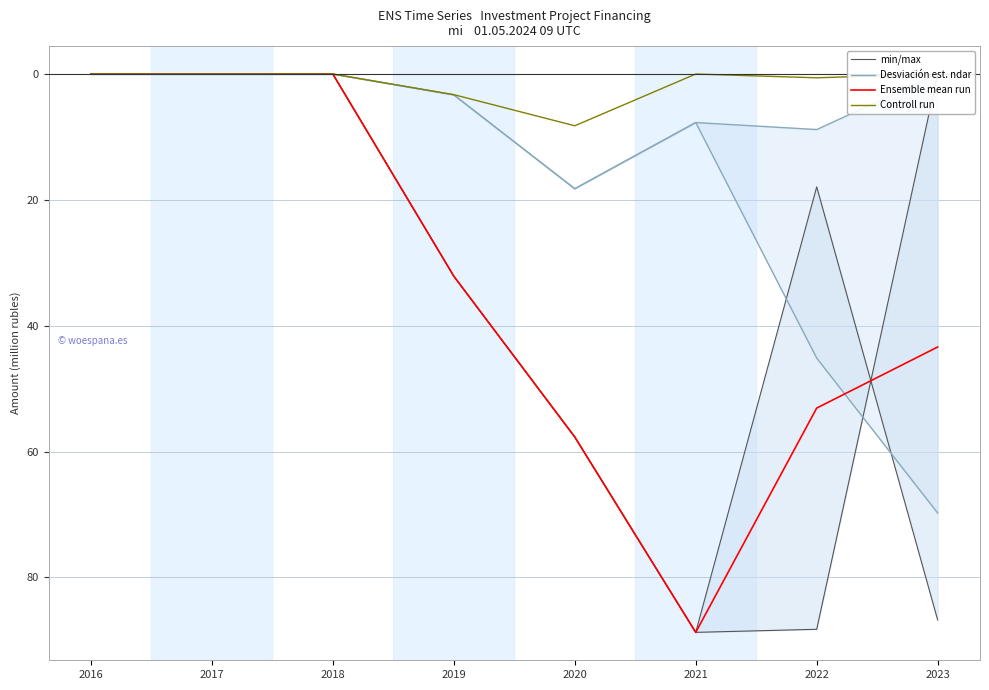

Between 2020 and 2019, which is larger?

2020